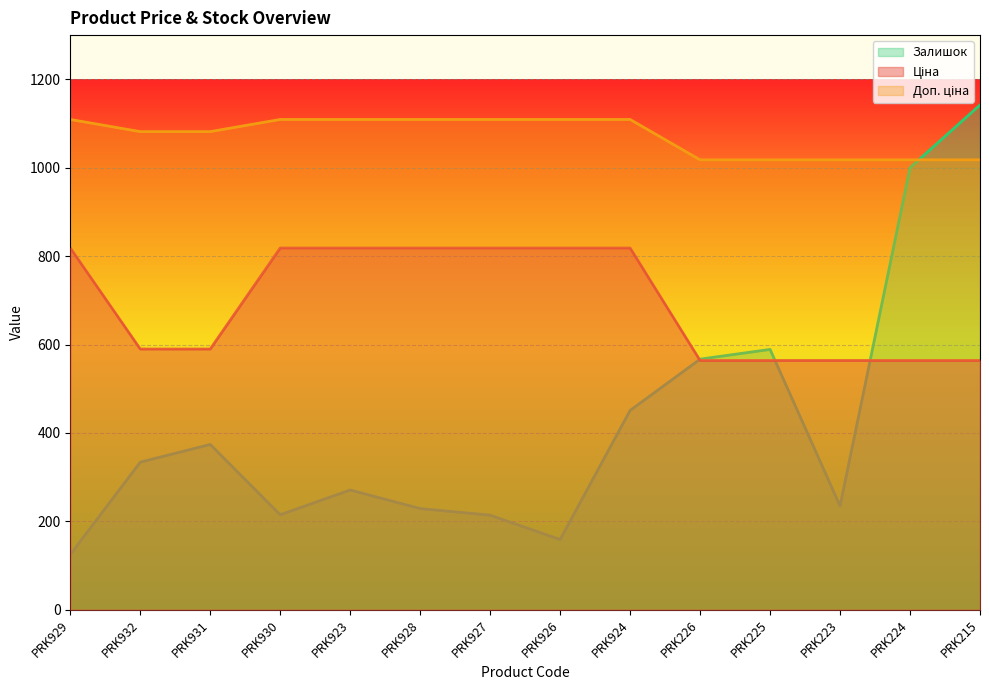

Rank the series at PRK931 from highest to lowest value.

Доп. ціна, Ціна, Залишок